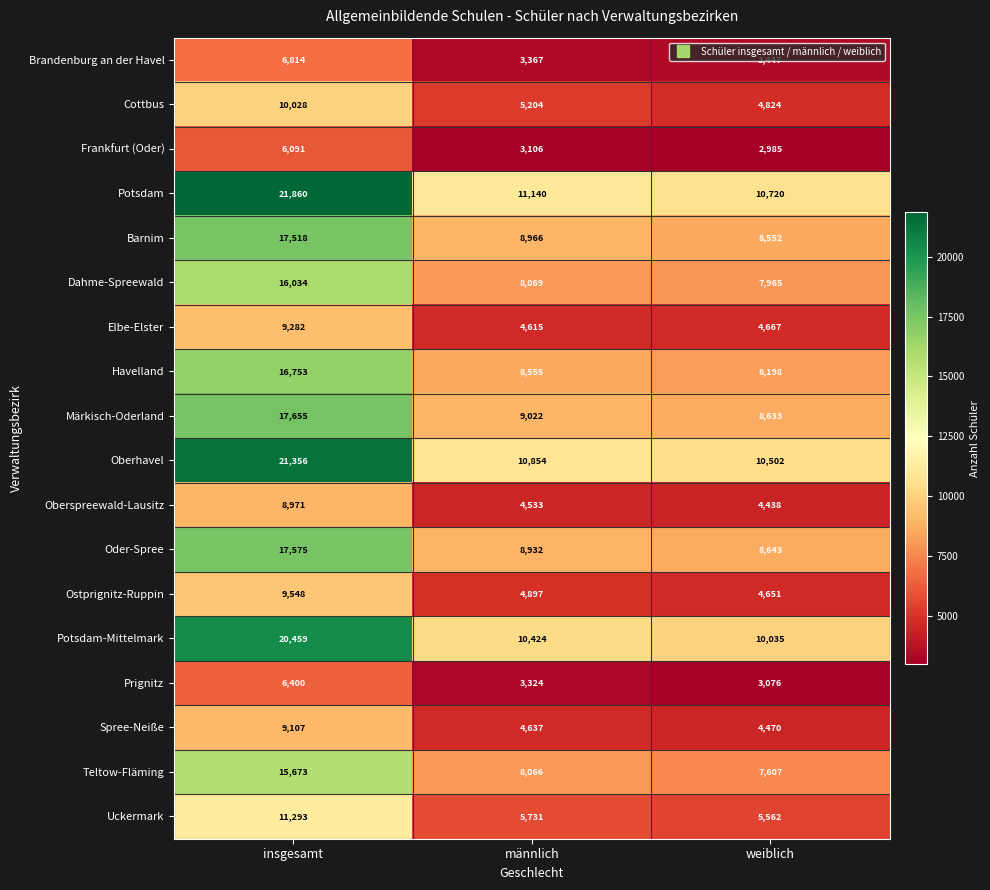

At which label is Frankfurt (Oder) closest to 4538?

männlich